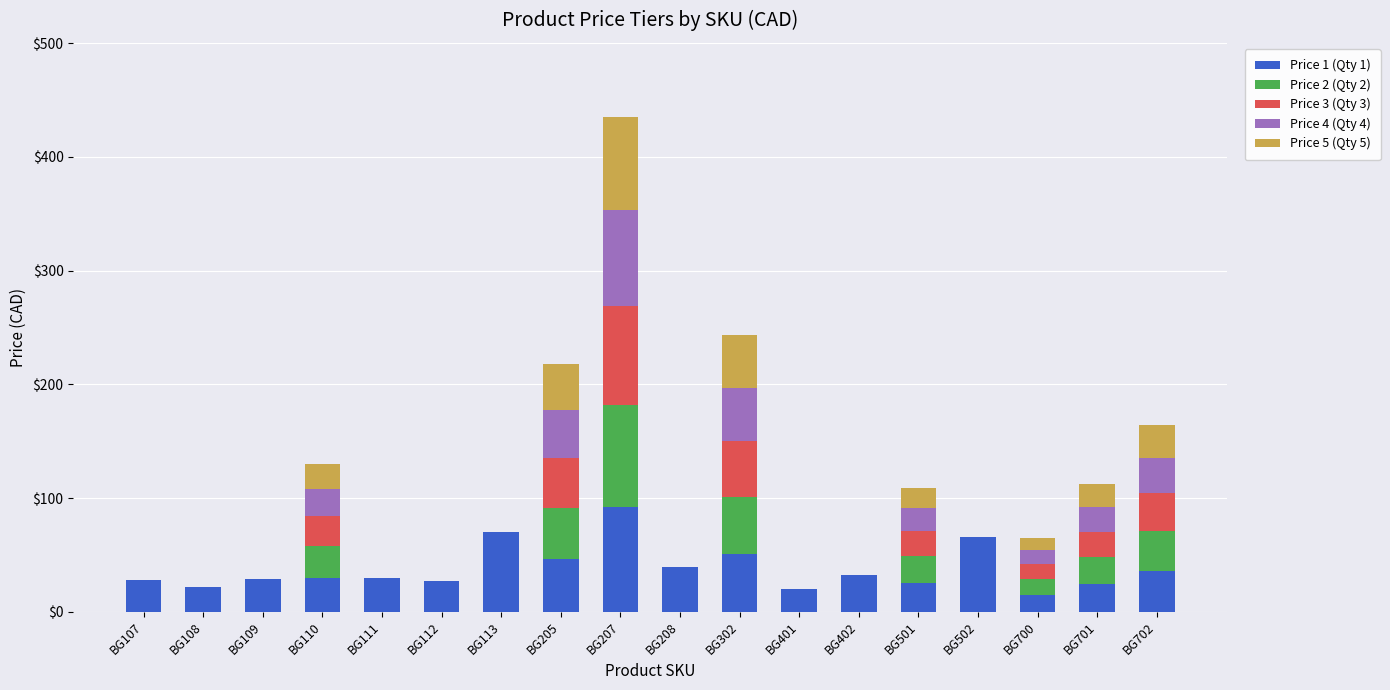

What are all the series names shown in the legend?

Price 1 (Qty 1), Price 2 (Qty 2), Price 3 (Qty 3), Price 4 (Qty 4), Price 5 (Qty 5)